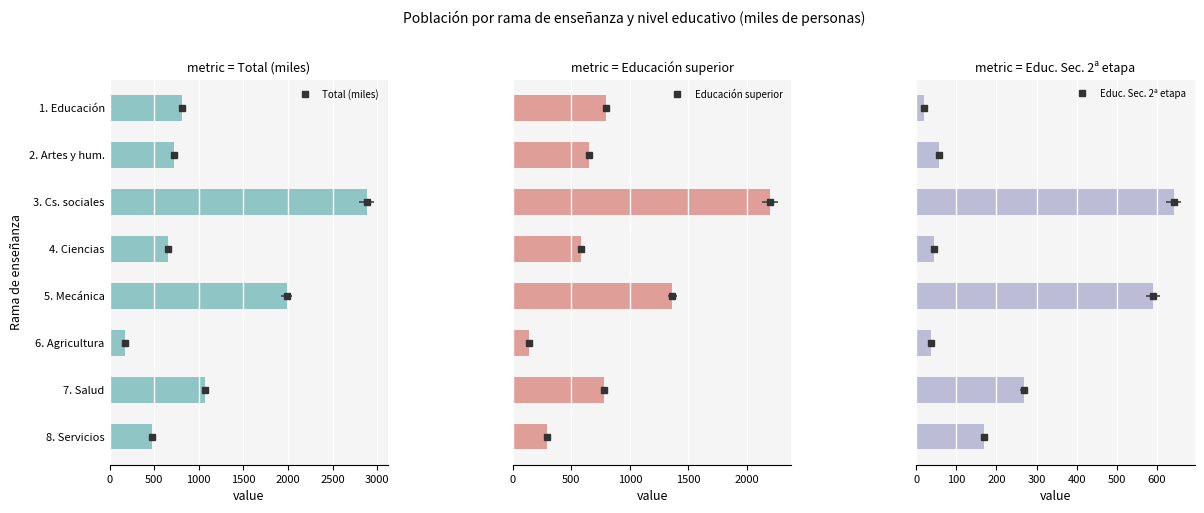

Which has a higher value, 4. Ciencias or 8. Servicios?

4. Ciencias